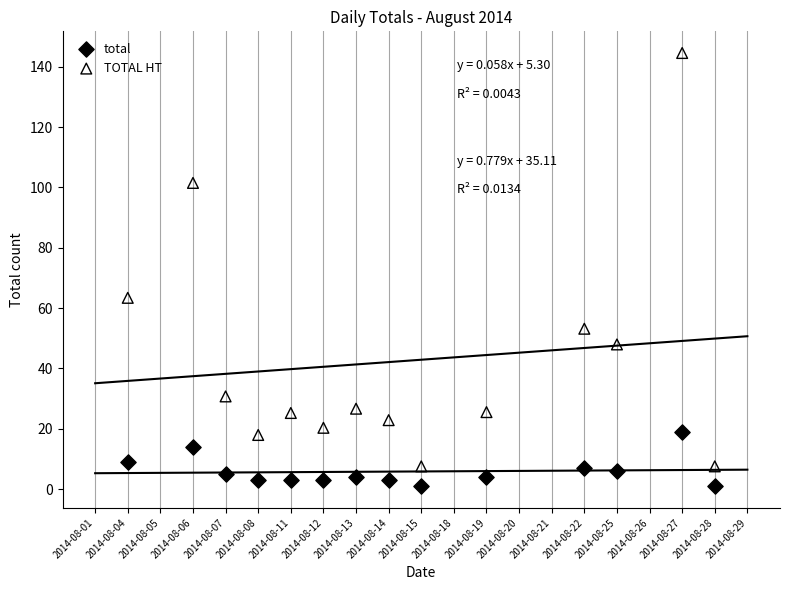

Which series has the largest Y range (max minus min)?

TOTAL HT